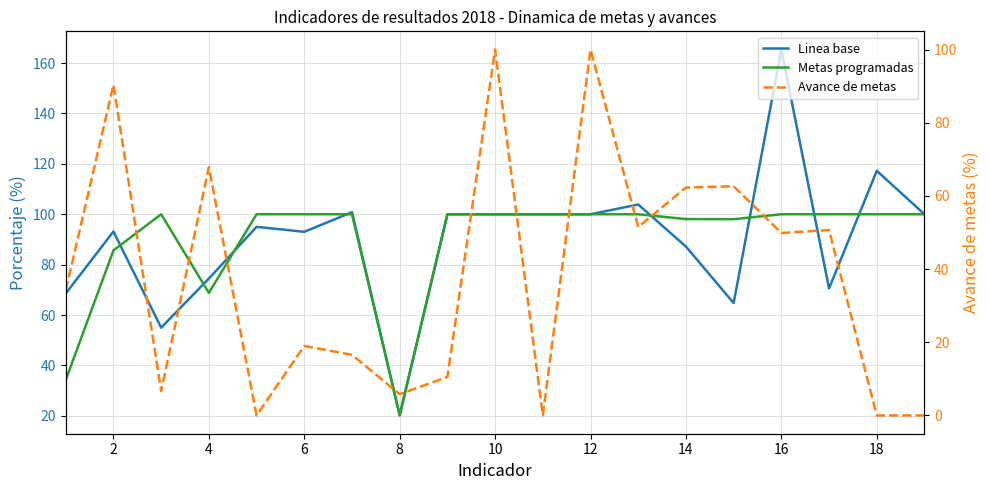

What are all the series names shown in the legend?

Linea base, Metas programadas, Avance de metas